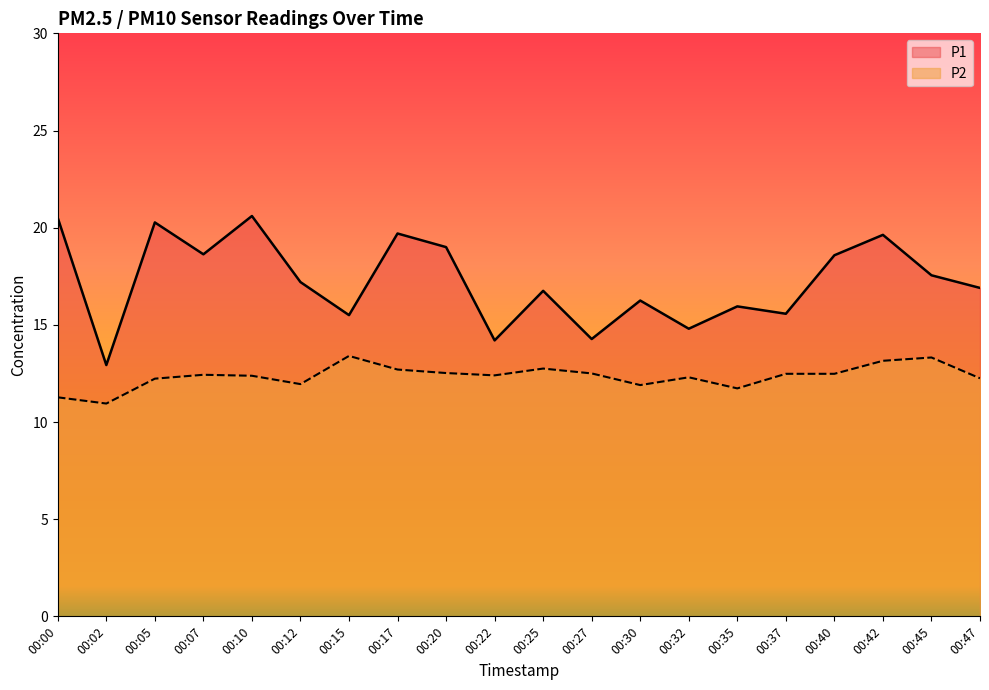

Where is P2 nearest to the value 12?

00:12